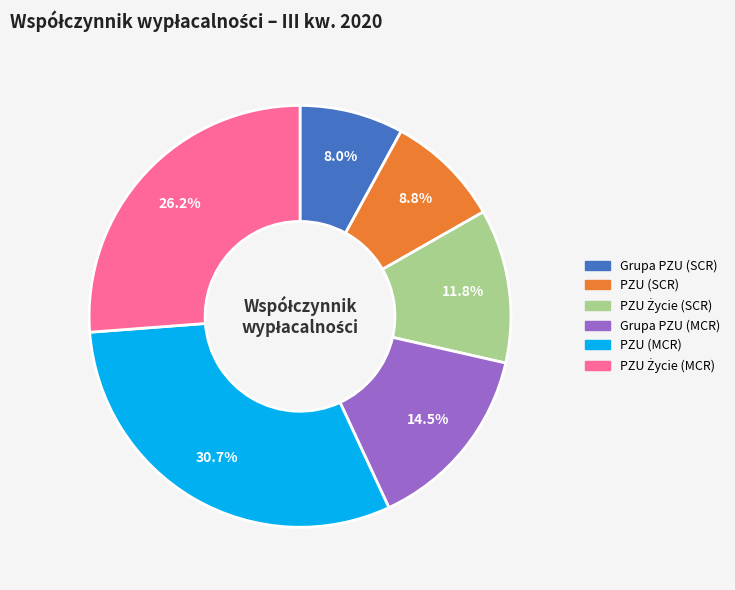

To the nearest percent, what portion does PZU (SCR) represent?

9%